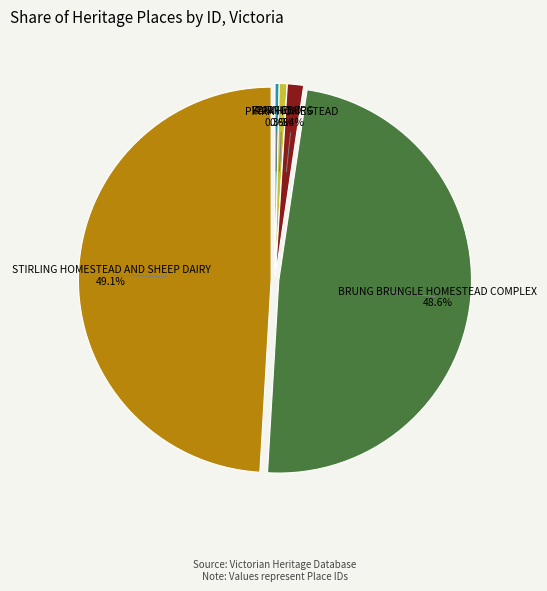

What percentage is the STIRLING HOMESTEAD AND SHEEP DAIRY slice, to the nearest percent?

49%